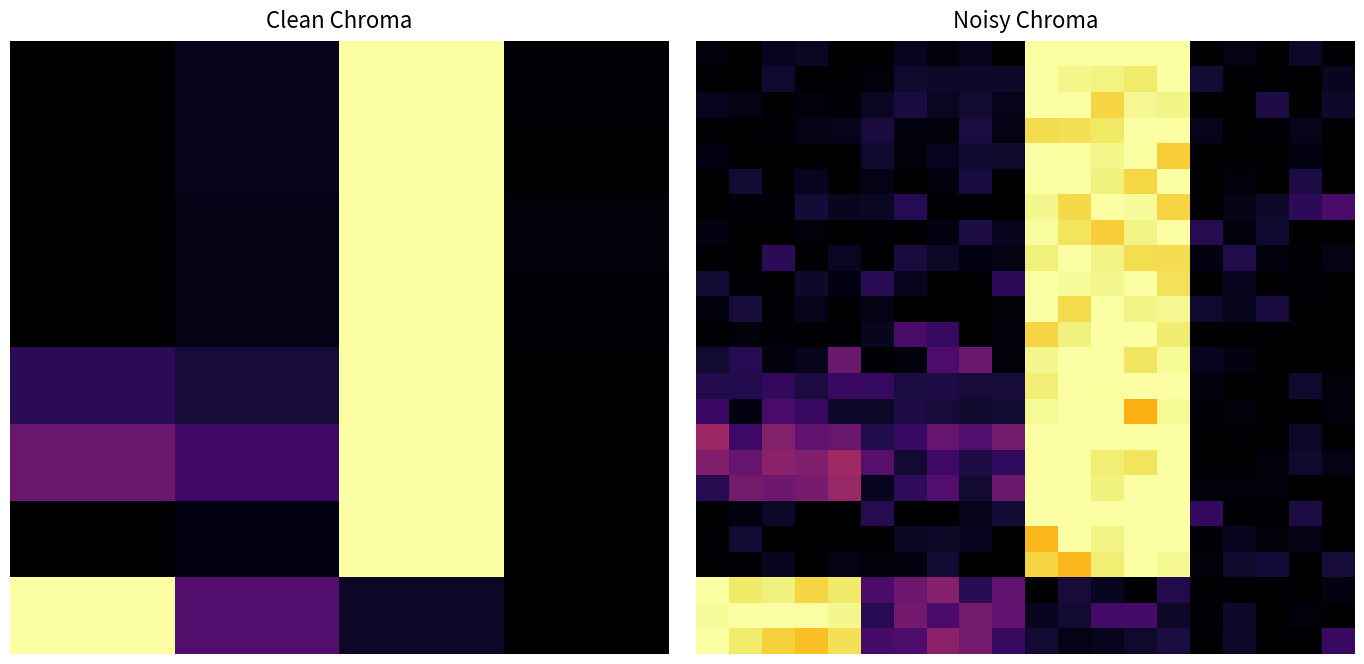

Between 1 and 16, which is larger?

16